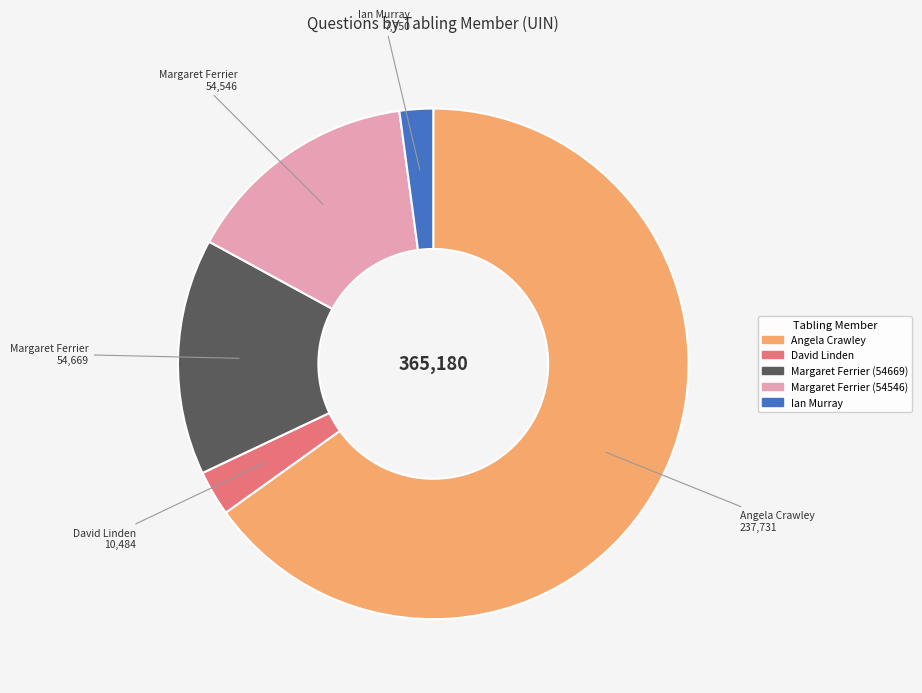

Is there a majority slice in this chart?

Yes